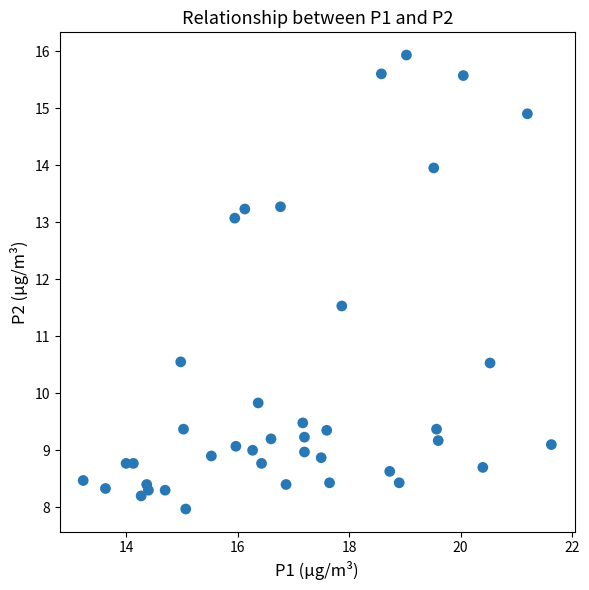

What is the range of X values (max minus min)?

8.4